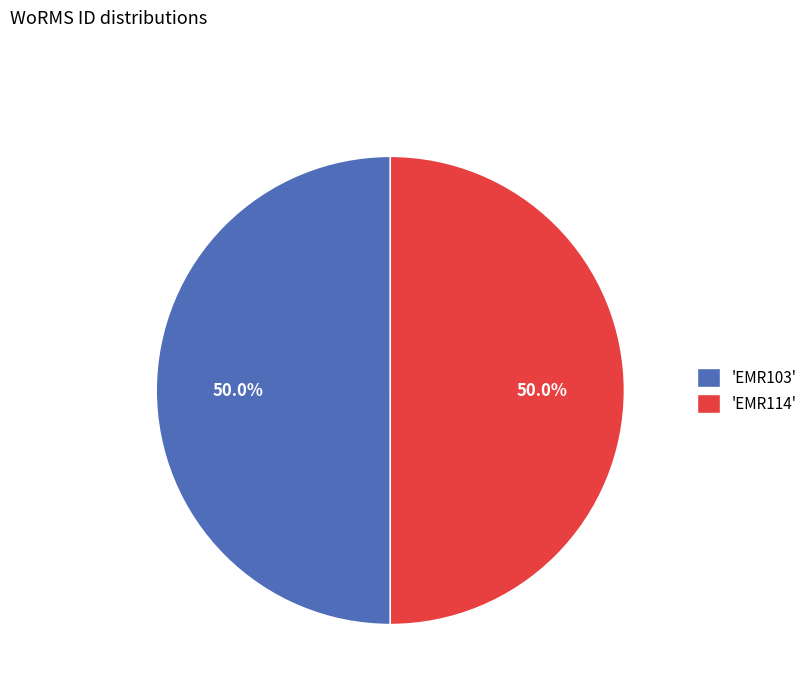

What is the ratio of the value at 'EMR103' to the value at 'EMR114'?

1.0